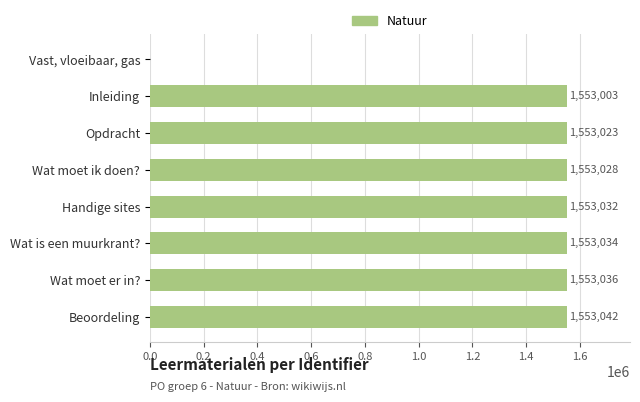

What is the average value?

1358900